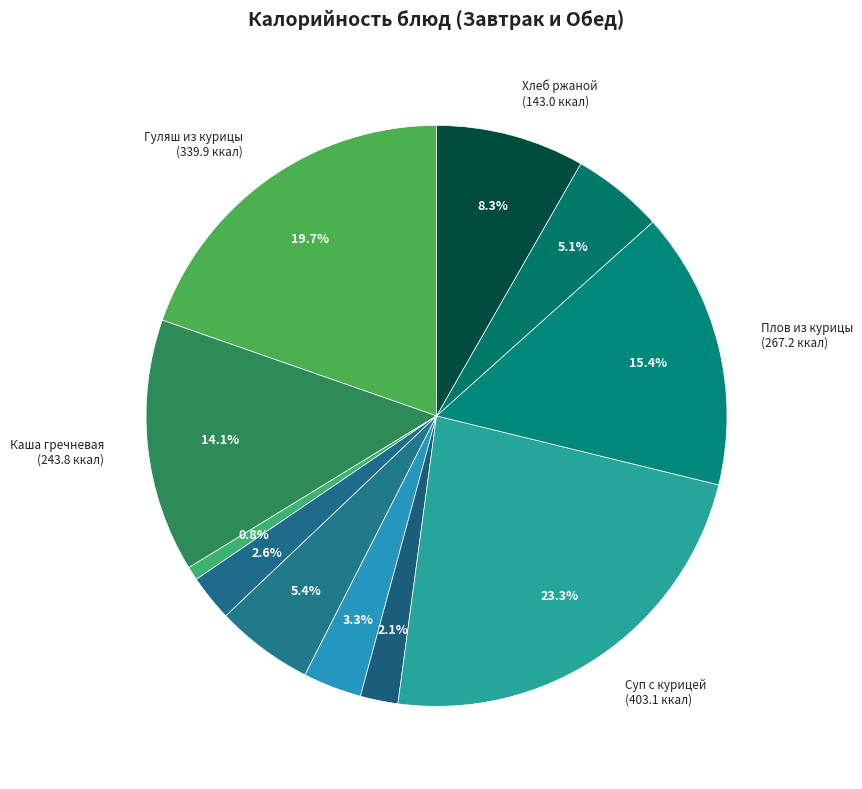

How many slices are in this pie chart?

11